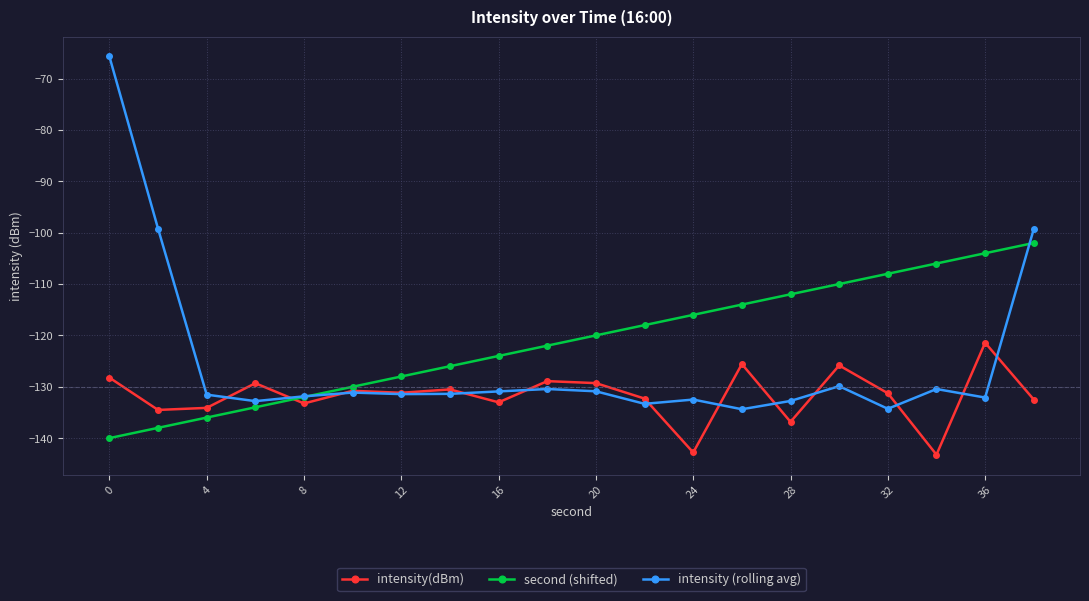

List the series in order of their overall mean, lowest first.

intensity(dBm), intensity (rolling avg), second (shifted)